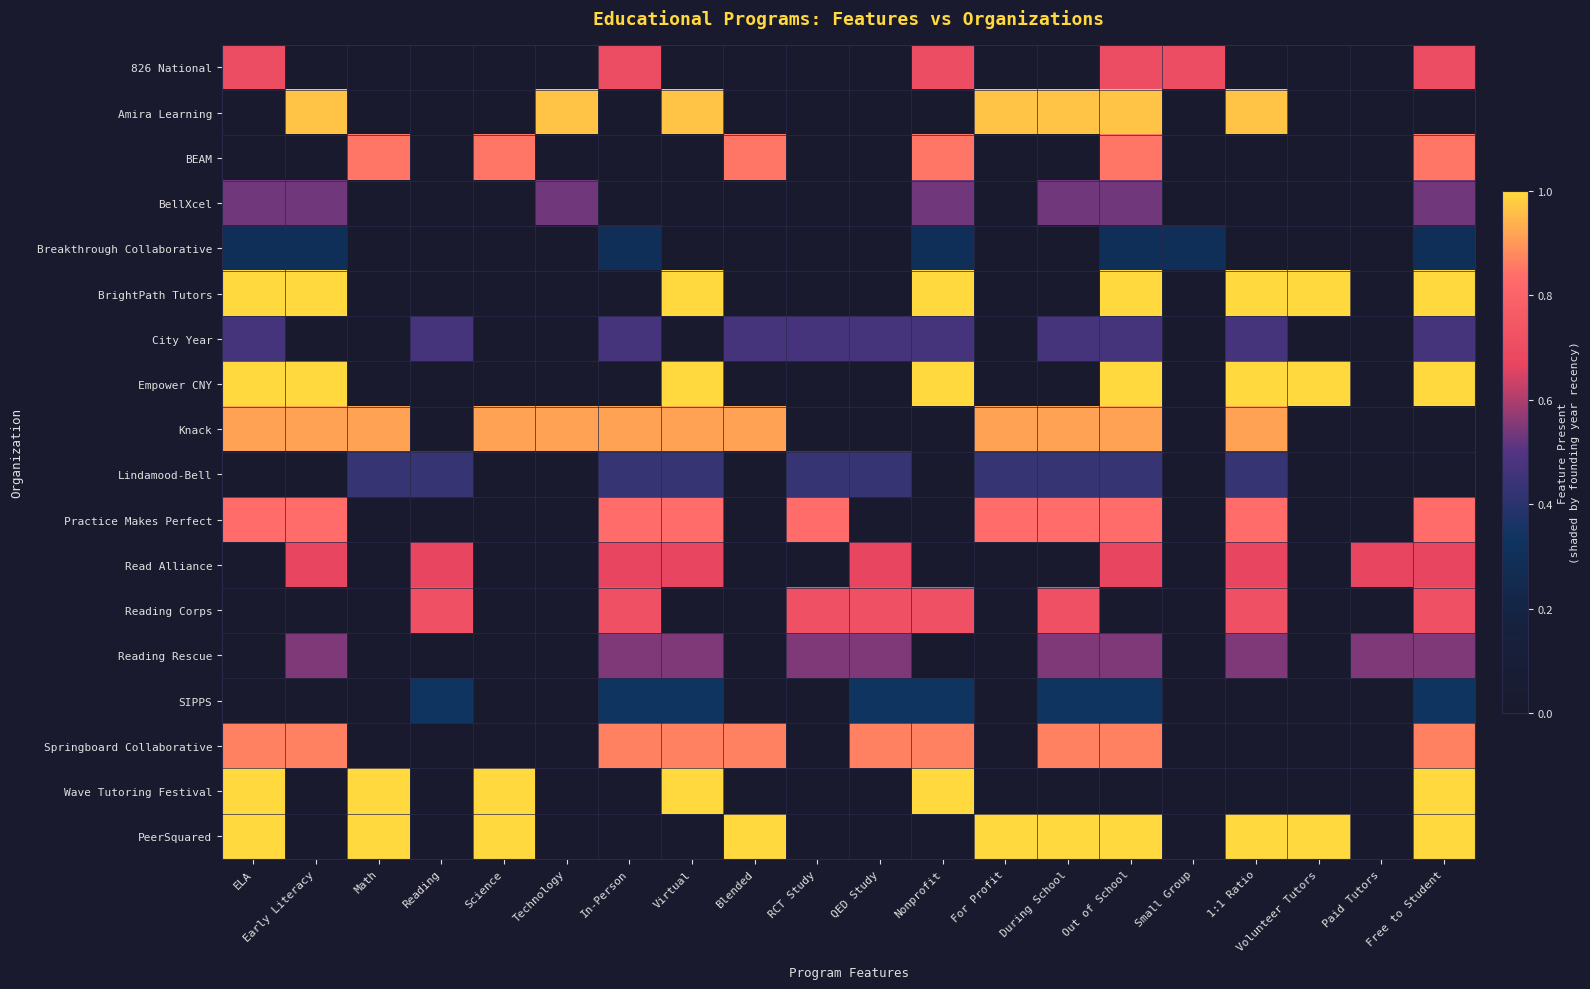

Reading left to right, list all the values displayed in this chart.

826 National: ELA=0.7	Early Literacy=0.0	Math=0.0	Reading=0.0	Science=0.0	Technology=0.0	In-Person=0.7	Virtual=0.0	Blended=0.0	RCT Study=0.0	QED Study=0.0	Nonprofit=0.7	For Profit=0.0	During School=0.0	Out of School=0.7	Small Group=0.7	1:1 Ratio=0.0	Volunteer Tutors=0.0	Paid Tutors=0.0	Free to Student=0.7
Amira Learning: ELA=0.0	Early Literacy=1.0	Math=0.0	Reading=0.0	Science=0.0	Technology=1.0	In-Person=0.0	Virtual=1.0	Blended=0.0	RCT Study=0.0	QED Study=0.0	Nonprofit=0.0	For Profit=1.0	During School=1.0	Out of School=1.0	Small Group=0.0	1:1 Ratio=1.0	Volunteer Tutors=0.0	Paid Tutors=0.0	Free to Student=0.0
BEAM: ELA=0.0	Early Literacy=0.0	Math=0.8	Reading=0.0	Science=0.8	Technology=0.0	In-Person=0.0	Virtual=0.0	Blended=0.8	RCT Study=0.0	QED Study=0.0	Nonprofit=0.8	For Profit=0.0	During School=0.0	Out of School=0.8	Small Group=0.0	1:1 Ratio=0.0	Volunteer Tutors=0.0	Paid Tutors=0.0	Free to Student=0.8
BellXcel: ELA=0.5	Early Literacy=0.5	Math=0.0	Reading=0.0	Science=0.0	Technology=0.5	In-Person=0.0	Virtual=0.0	Blended=0.0	RCT Study=0.0	QED Study=0.0	Nonprofit=0.5	For Profit=0.0	During School=0.5	Out of School=0.5	Small Group=0.0	1:1 Ratio=0.0	Volunteer Tutors=0.0	Paid Tutors=0.0	Free to Student=0.5
Breakthrough Collaborative: ELA=0.3	Early Literacy=0.3	Math=0.0	Reading=0.0	Science=0.0	Technology=0.0	In-Person=0.3	Virtual=0.0	Blended=0.0	RCT Study=0.0	QED Study=0.0	Nonprofit=0.3	For Profit=0.0	During School=0.0	Out of School=0.3	Small Group=0.3	1:1 Ratio=0.0	Volunteer Tutors=0.0	Paid Tutors=0.0	Free to Student=0.3
BrightPath Tutors: ELA=1.0	Early Literacy=1.0	Math=0.0	Reading=0.0	Science=0.0	Technology=0.0	In-Person=0.0	Virtual=1.0	Blended=0.0	RCT Study=0.0	QED Study=0.0	Nonprofit=1.0	For Profit=0.0	During School=0.0	Out of School=1.0	Small Group=0.0	1:1 Ratio=1.0	Volunteer Tutors=1.0	Paid Tutors=0.0	Free to Student=1.0
City Year: ELA=0.5	Early Literacy=0.0	Math=0.0	Reading=0.5	Science=0.0	Technology=0.0	In-Person=0.5	Virtual=0.0	Blended=0.5	RCT Study=0.5	QED Study=0.5	Nonprofit=0.5	For Profit=0.0	During School=0.5	Out of School=0.5	Small Group=0.0	1:1 Ratio=0.5	Volunteer Tutors=0.0	Paid Tutors=0.0	Free to Student=0.5
Empower CNY: ELA=1.0	Early Literacy=1.0	Math=0.0	Reading=0.0	Science=0.0	Technology=0.0	In-Person=0.0	Virtual=1.0	Blended=0.0	RCT Study=0.0	QED Study=0.0	Nonprofit=1.0	For Profit=0.0	During School=0.0	Out of School=1.0	Small Group=0.0	1:1 Ratio=1.0	Volunteer Tutors=1.0	Paid Tutors=0.0	Free to Student=1.0
Knack: ELA=0.9	Early Literacy=0.9	Math=0.9	Reading=0.0	Science=0.9	Technology=0.9	In-Person=0.9	Virtual=0.9	Blended=0.9	RCT Study=0.0	QED Study=0.0	Nonprofit=0.0	For Profit=0.9	During School=0.9	Out of School=0.9	Small Group=0.0	1:1 Ratio=0.9	Volunteer Tutors=0.0	Paid Tutors=0.0	Free to Student=0.0
Lindamood-Bell: ELA=0.0	Early Literacy=0.0	Math=0.4	Reading=0.4	Science=0.0	Technology=0.0	In-Person=0.4	Virtual=0.4	Blended=0.0	RCT Study=0.4	QED Study=0.4	Nonprofit=0.0	For Profit=0.4	During School=0.4	Out of School=0.4	Small Group=0.0	1:1 Ratio=0.4	Volunteer Tutors=0.0	Paid Tutors=0.0	Free to Student=0.0
Practice Makes Perfect: ELA=0.8	Early Literacy=0.8	Math=0.0	Reading=0.0	Science=0.0	Technology=0.0	In-Person=0.8	Virtual=0.8	Blended=0.0	RCT Study=0.8	QED Study=0.0	Nonprofit=0.0	For Profit=0.8	During School=0.8	Out of School=0.8	Small Group=0.0	1:1 Ratio=0.8	Volunteer Tutors=0.0	Paid Tutors=0.0	Free to Student=0.8
Read Alliance: ELA=0.0	Early Literacy=0.7	Math=0.0	Reading=0.7	Science=0.0	Technology=0.0	In-Person=0.7	Virtual=0.7	Blended=0.0	RCT Study=0.0	QED Study=0.7	Nonprofit=0.0	For Profit=0.0	During School=0.0	Out of School=0.7	Small Group=0.0	1:1 Ratio=0.7	Volunteer Tutors=0.0	Paid Tutors=0.7	Free to Student=0.7
Reading Corps: ELA=0.0	Early Literacy=0.0	Math=0.0	Reading=0.7	Science=0.0	Technology=0.0	In-Person=0.7	Virtual=0.0	Blended=0.0	RCT Study=0.7	QED Study=0.7	Nonprofit=0.7	For Profit=0.0	During School=0.7	Out of School=0.0	Small Group=0.0	1:1 Ratio=0.7	Volunteer Tutors=0.0	Paid Tutors=0.0	Free to Student=0.7
Reading Rescue: ELA=0.0	Early Literacy=0.6	Math=0.0	Reading=0.0	Science=0.0	Technology=0.0	In-Person=0.6	Virtual=0.6	Blended=0.0	RCT Study=0.6	QED Study=0.6	Nonprofit=0.0	For Profit=0.0	During School=0.6	Out of School=0.6	Small Group=0.0	1:1 Ratio=0.6	Volunteer Tutors=0.0	Paid Tutors=0.6	Free to Student=0.6
SIPPS: ELA=0.0	Early Literacy=0.0	Math=0.0	Reading=0.3	Science=0.0	Technology=0.0	In-Person=0.3	Virtual=0.3	Blended=0.0	RCT Study=0.0	QED Study=0.3	Nonprofit=0.3	For Profit=0.0	During School=0.3	Out of School=0.3	Small Group=0.0	1:1 Ratio=0.0	Volunteer Tutors=0.0	Paid Tutors=0.0	Free to Student=0.3
Springboard Collaborative: ELA=0.9	Early Literacy=0.9	Math=0.0	Reading=0.0	Science=0.0	Technology=0.0	In-Person=0.9	Virtual=0.9	Blended=0.9	RCT Study=0.0	QED Study=0.9	Nonprofit=0.9	For Profit=0.0	During School=0.9	Out of School=0.9	Small Group=0.0	1:1 Ratio=0.0	Volunteer Tutors=0.0	Paid Tutors=0.0	Free to Student=0.9
Wave Tutoring Festival: ELA=1.0	Early Literacy=0.0	Math=1.0	Reading=0.0	Science=1.0	Technology=0.0	In-Person=0.0	Virtual=1.0	Blended=0.0	RCT Study=0.0	QED Study=0.0	Nonprofit=1.0	For Profit=0.0	During School=0.0	Out of School=0.0	Small Group=0.0	1:1 Ratio=0.0	Volunteer Tutors=0.0	Paid Tutors=0.0	Free to Student=1.0
PeerSquared: ELA=1.0	Early Literacy=0.0	Math=1.0	Reading=0.0	Science=1.0	Technology=0.0	In-Person=0.0	Virtual=0.0	Blended=1.0	RCT Study=0.0	QED Study=0.0	Nonprofit=0.0	For Profit=1.0	During School=1.0	Out of School=1.0	Small Group=0.0	1:1 Ratio=1.0	Volunteer Tutors=1.0	Paid Tutors=0.0	Free to Student=1.0